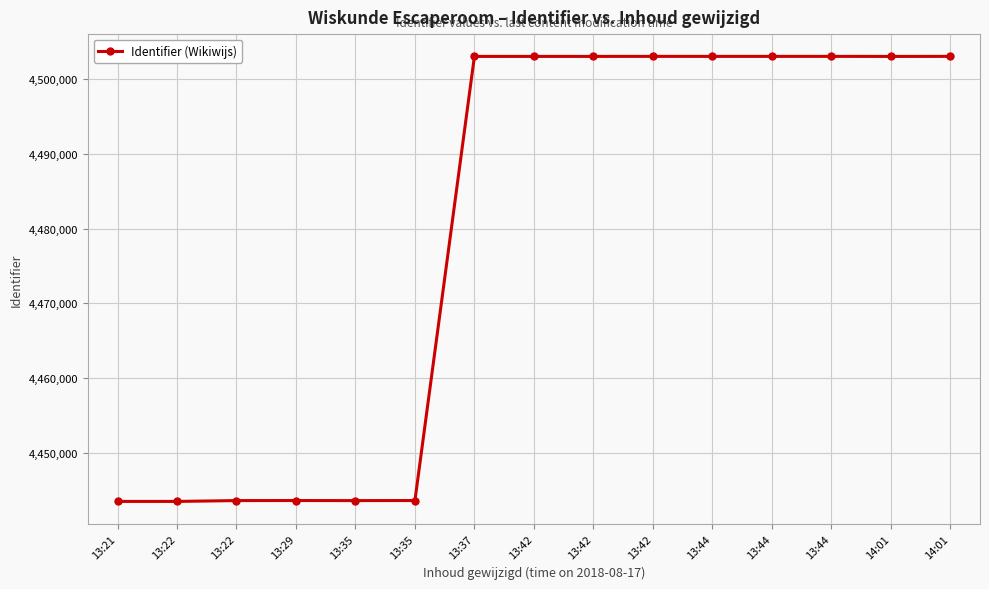

Approximately how many times larger is the value at 13:42 compared to 13:22?

1.0